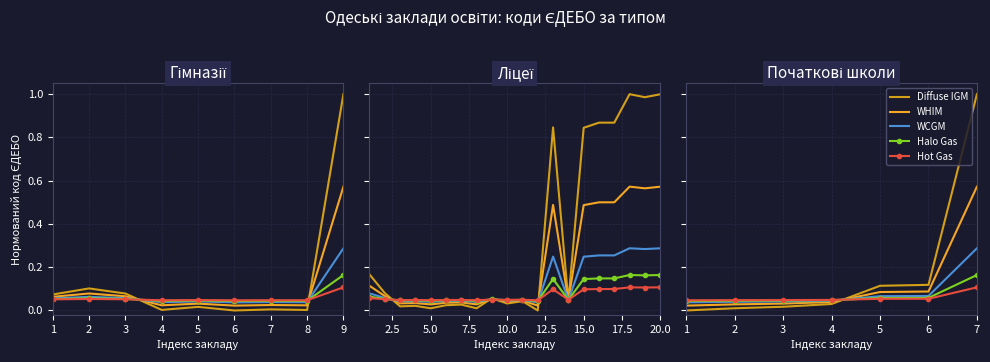

Where do WHIM and Hot Gas first cross each other?

4 and 5